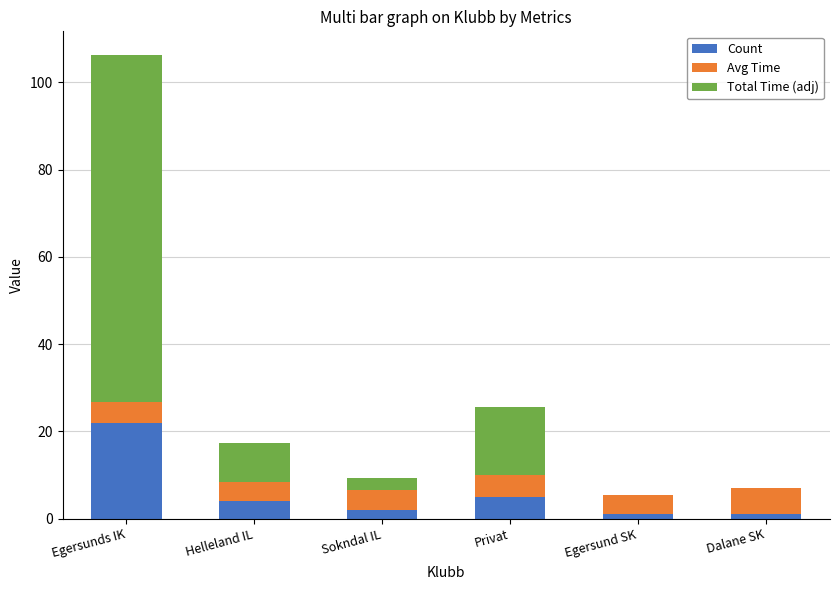

Are the bars grouped side by side (vs. stacked)?

No